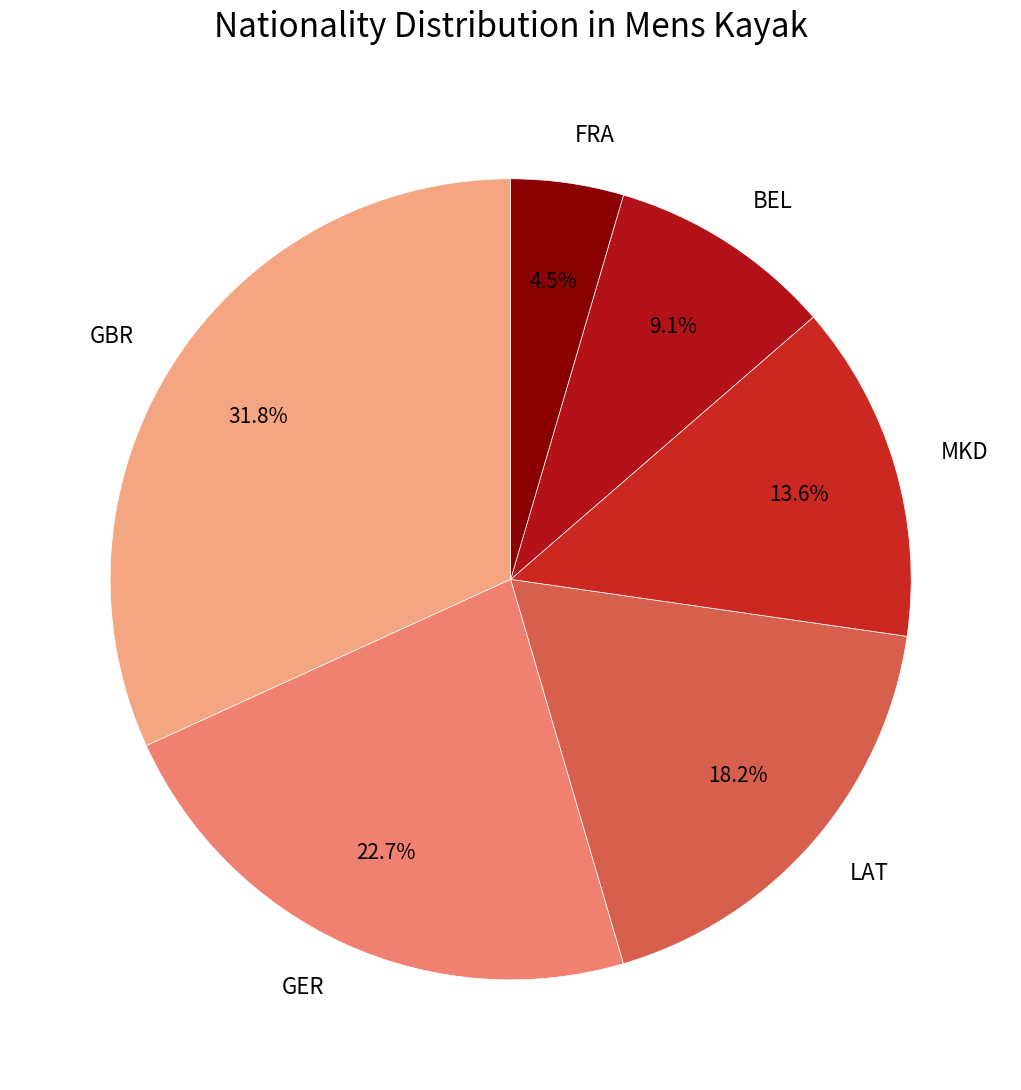

How many slices are in this pie chart?

6